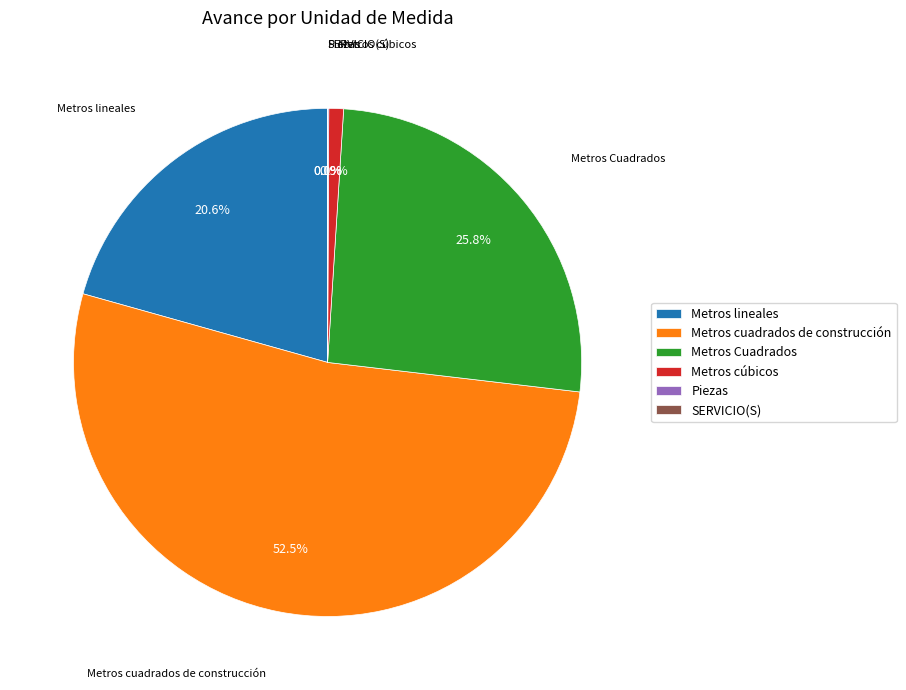

Which category has the biggest portion of the pie?

Metros cuadrados de construcción